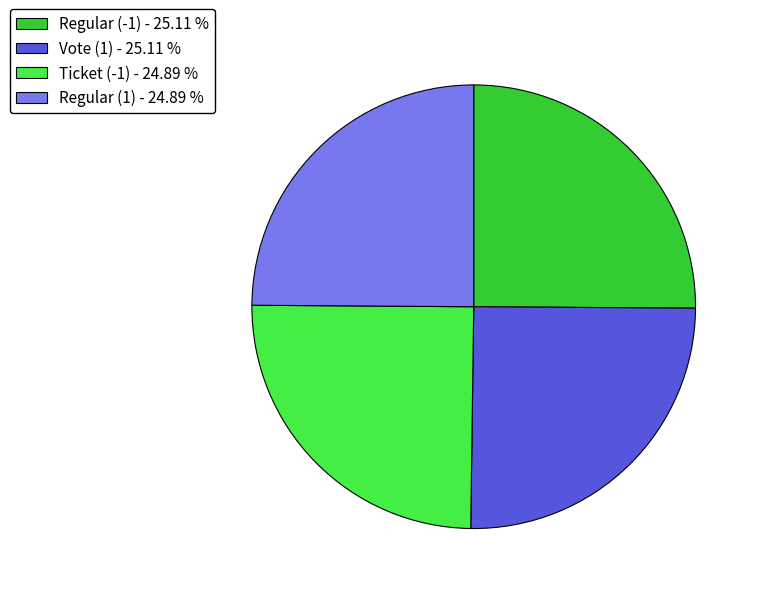

Is it true that Ticket (-1) is 25% of the pie?

True